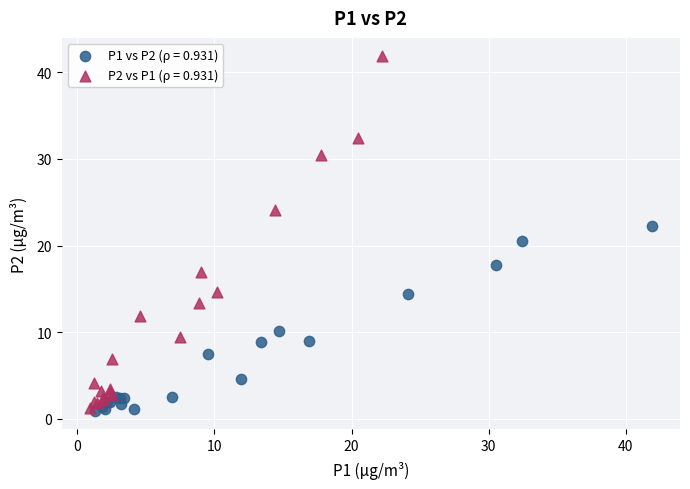

Which series has the widest spread of Y values?

P2 vs P1 (ρ = 0.931)